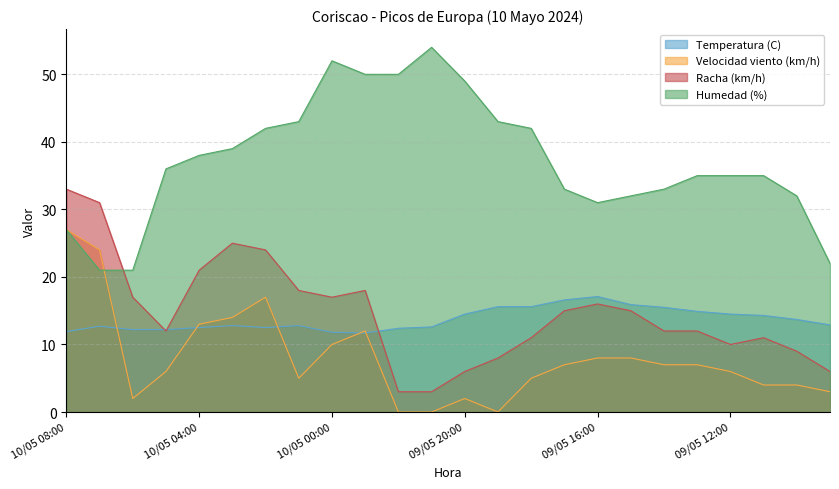

What is the difference between the second highest and second lowest values in the Racha (km/h) series?

28.0